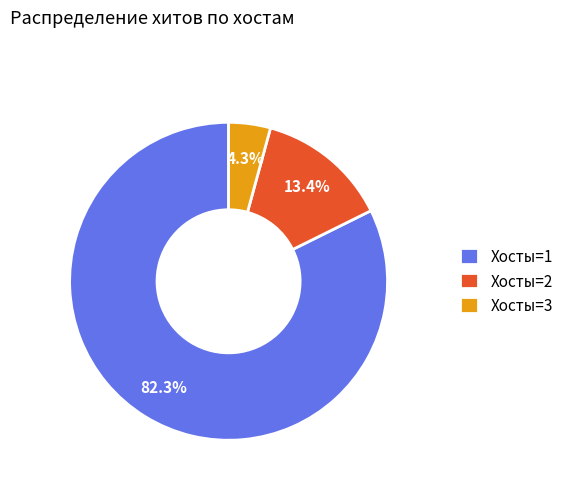

What portion of the pie excludes Хосты=1?

17.7%